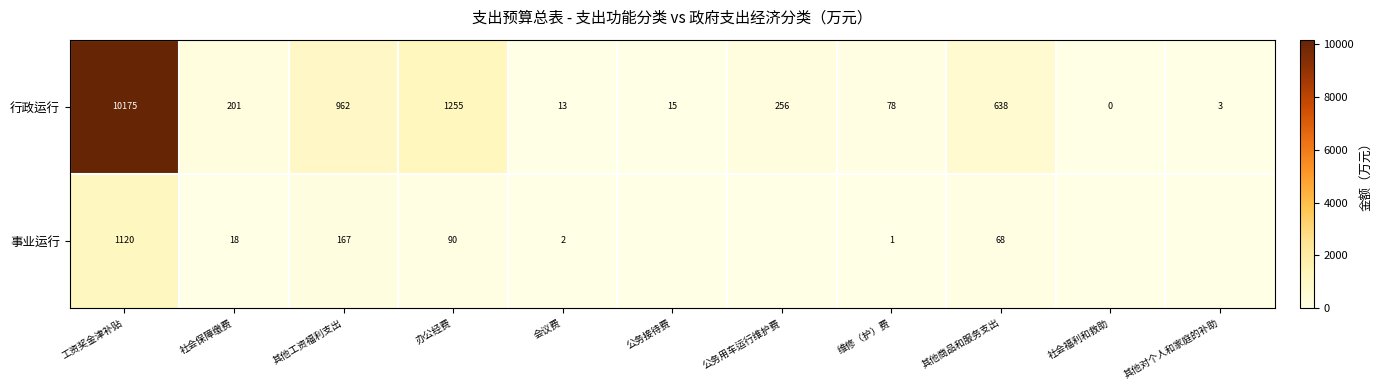

The value of 事业运行 at 其他商品和服务支出 is 19.8. True or false?

False